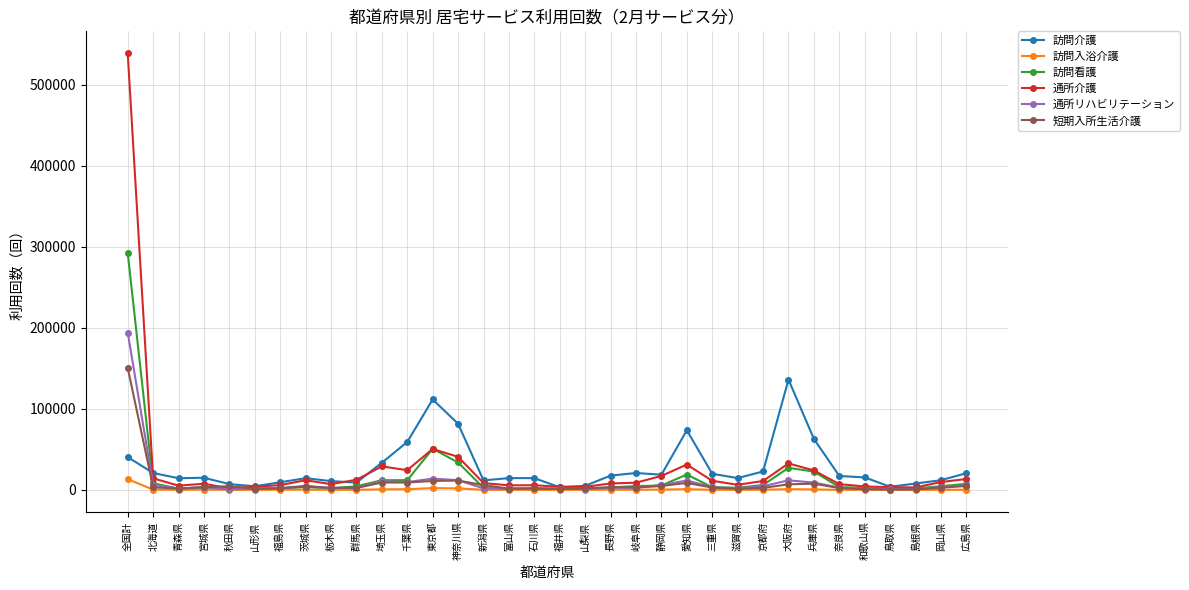

At which category is the sum across all series the highest?

全国計